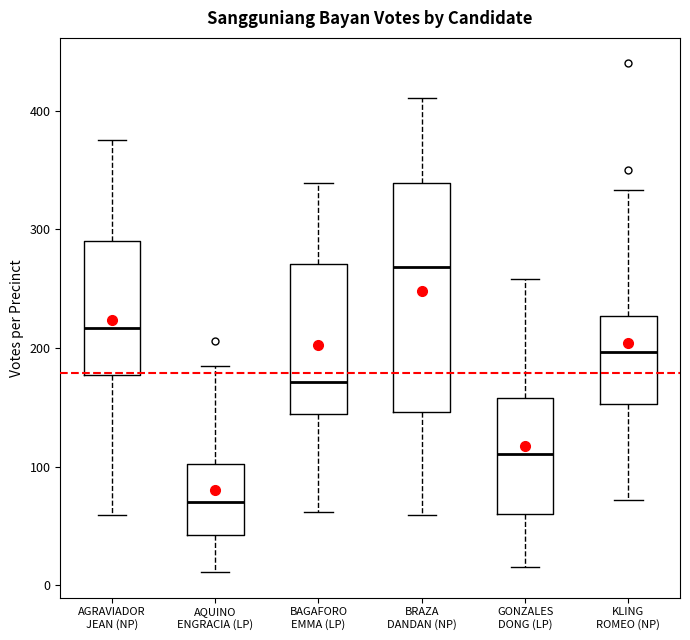

Which box has the lowest median line?

AQUINO ENGRACIA (LP)